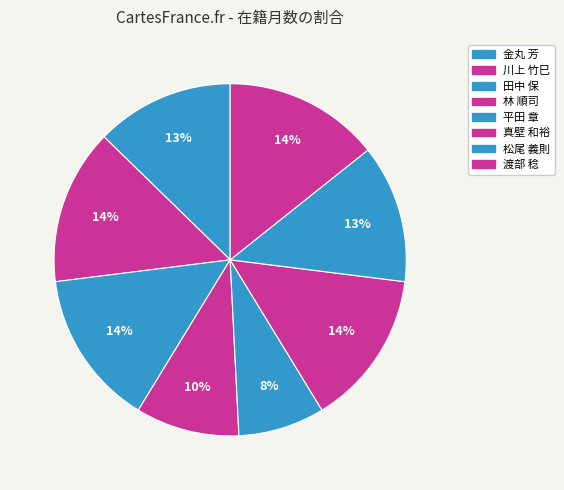

How many slices are in this pie chart?

8